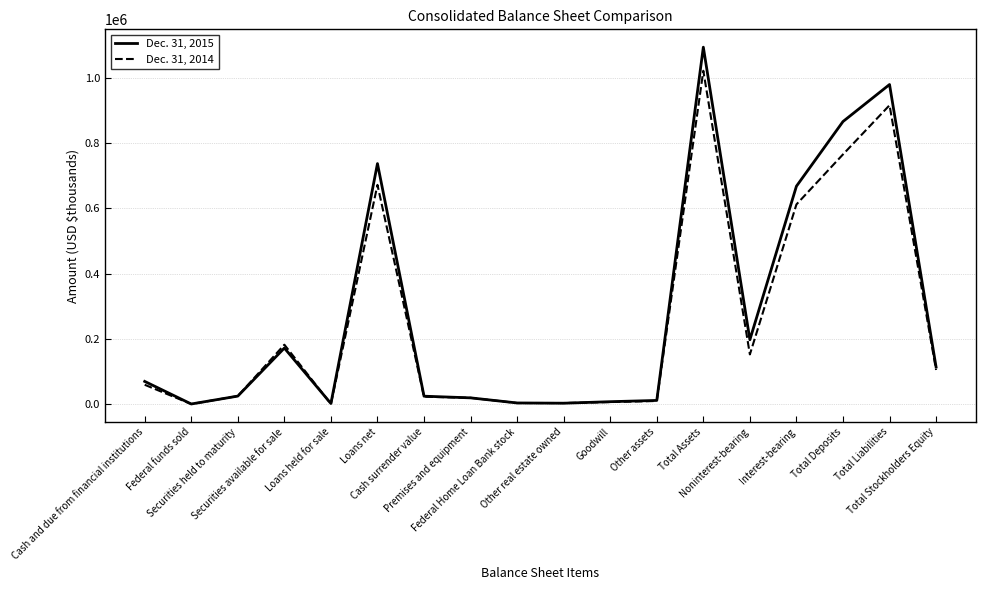

True or false: Dec. 31, 2015 has a value of 4462 at Federal Home Loan Bank stock.

True